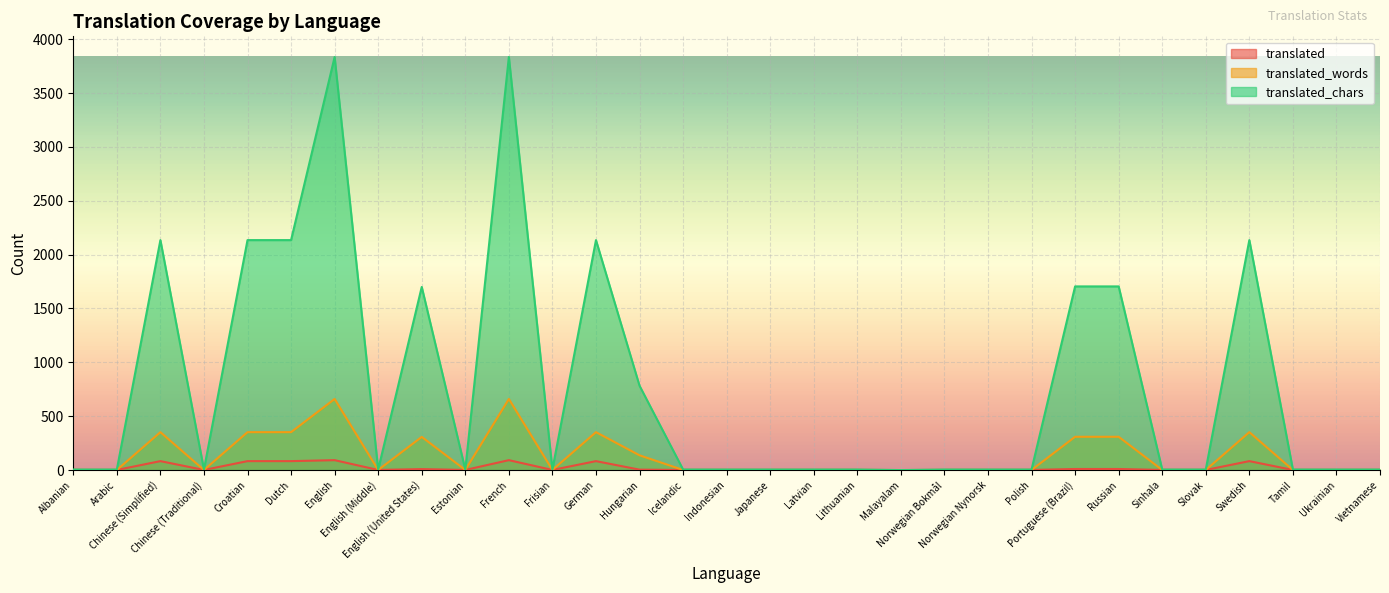

Does the chart display data point markers on the line(s)?

No